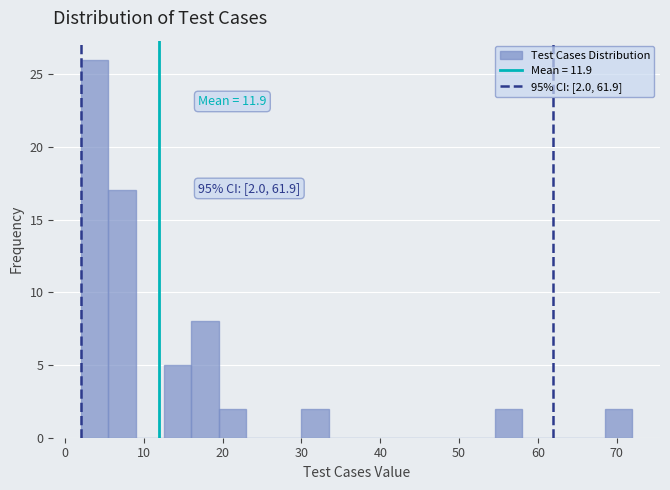

Read against the x-axis, roughly where is the centre of the tallest bar?

4